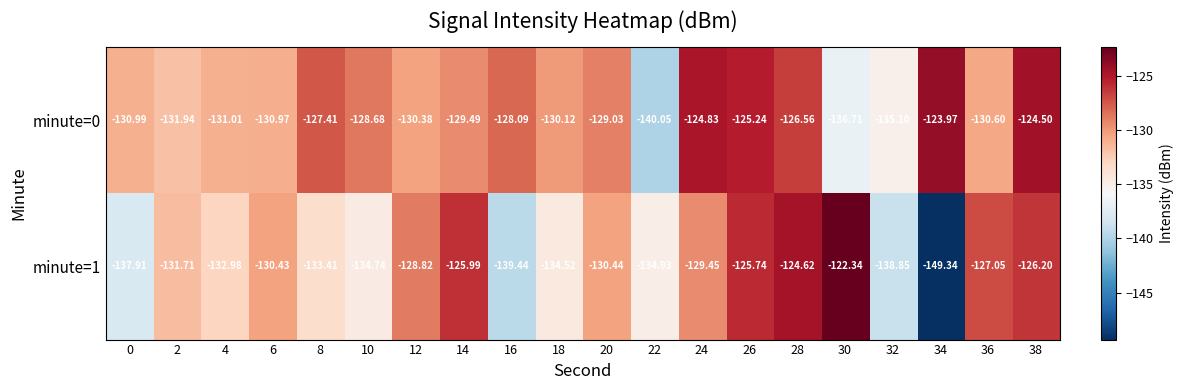

Which series has the widest spread of values?

minute=1